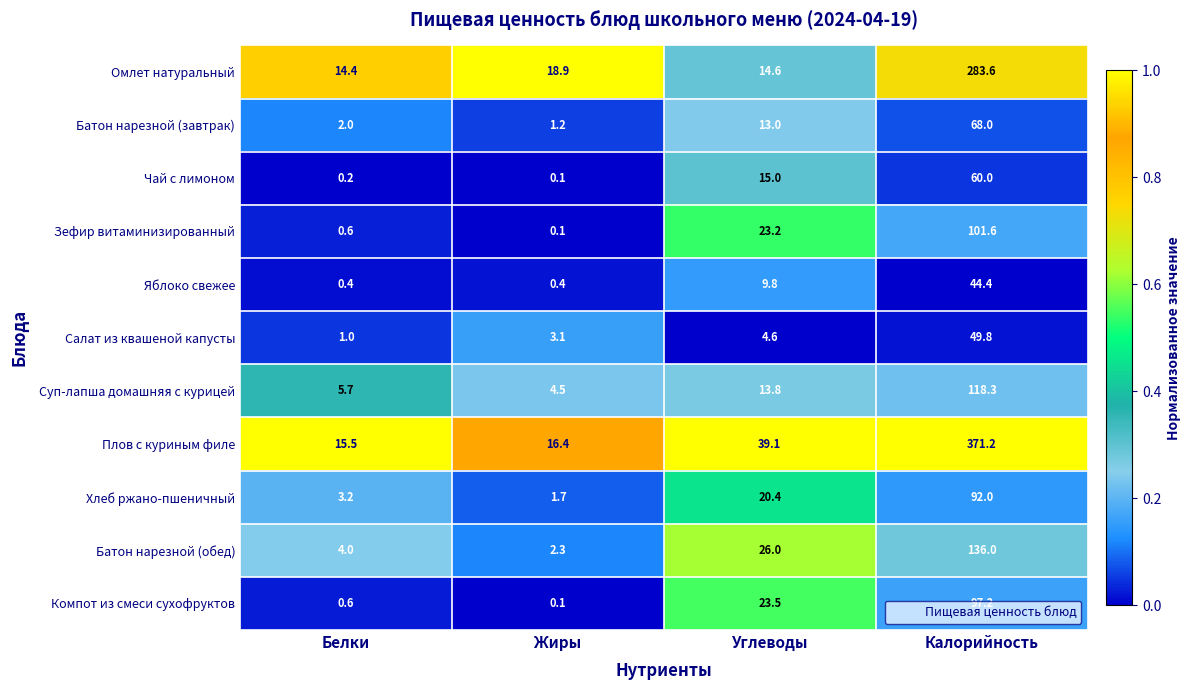

Where does the Плов с куриным филе series first go above 39?

Углеводы